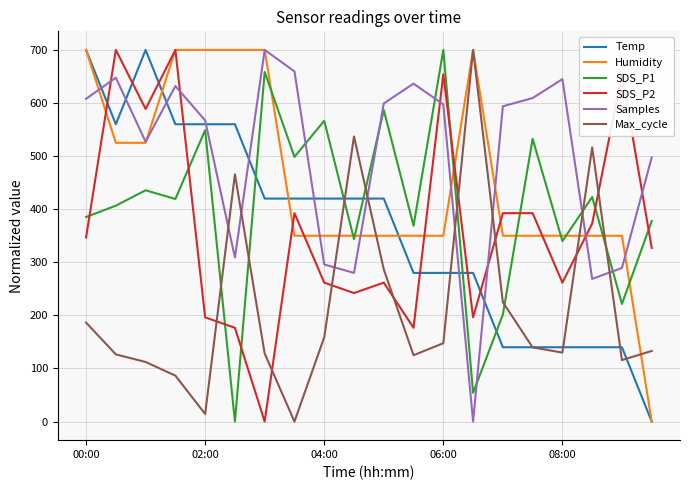

True or false: Samples and SDS_P1 intersect in this chart.

True